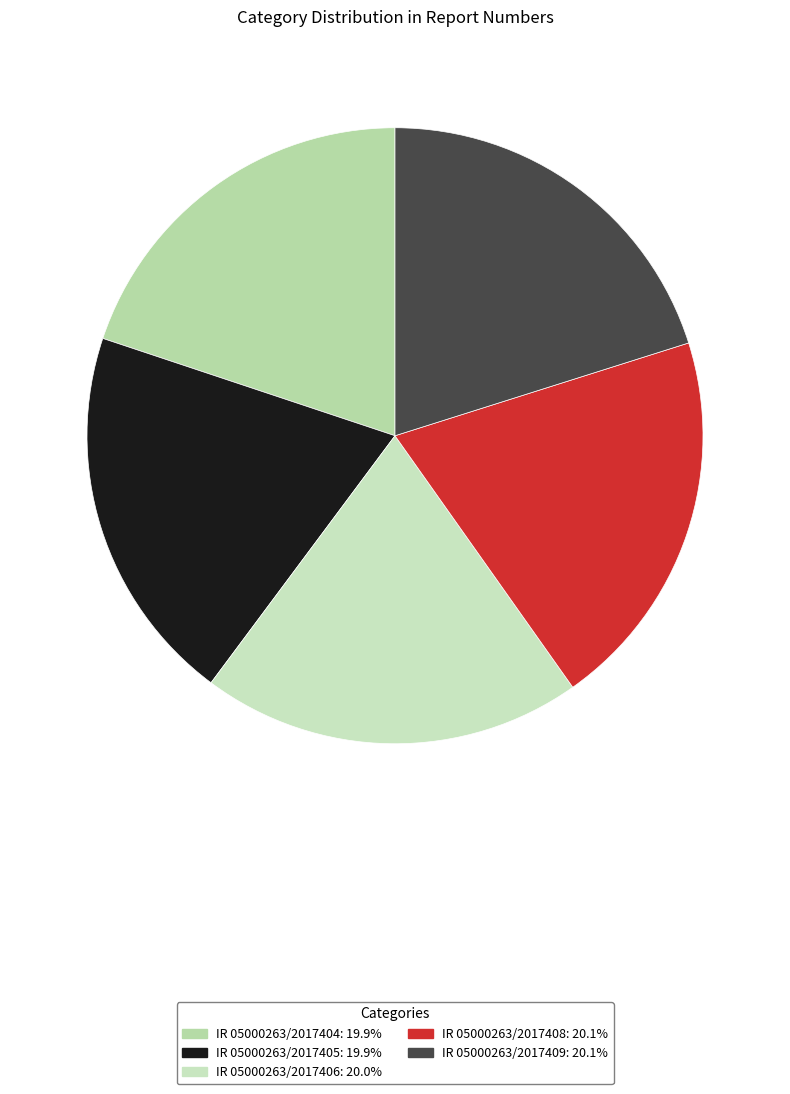

Do IR 05000263/2017404 and IR 05000263/2017406 together represent more than half of the pie?

No